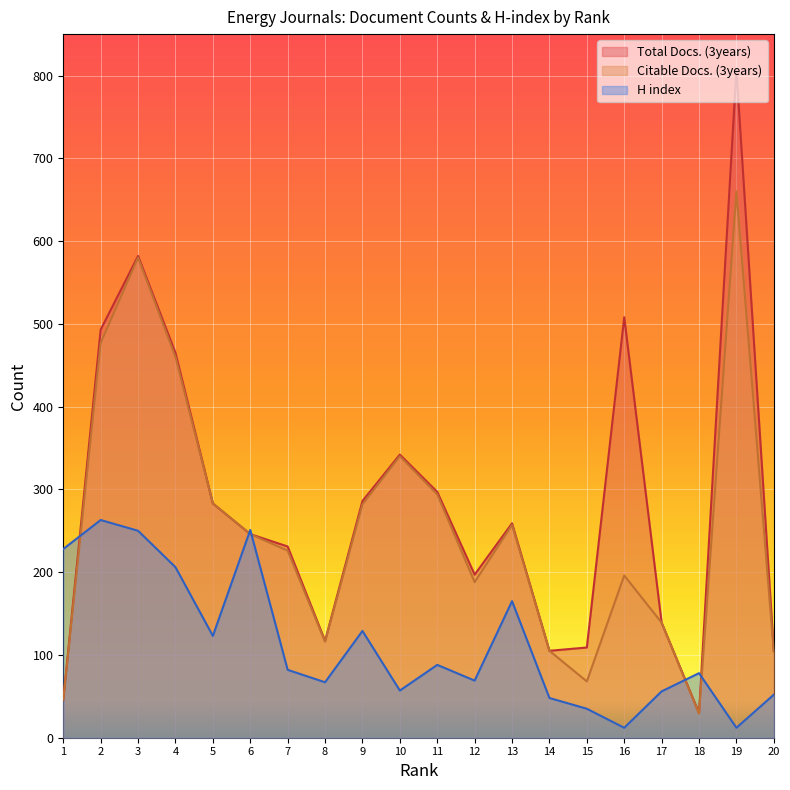

At which label does Citable Docs. (3years) first exceed 246?

2